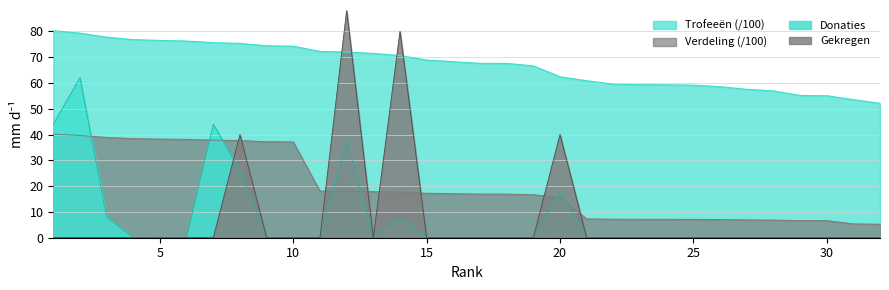

Rank the series by their maximum value, from highest to lowest.

Gekregen, Trofeeën (/100), Donaties, Verdeling (/100)